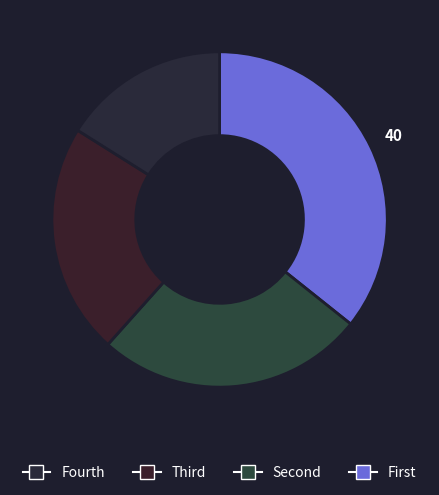

Count the number of slices in the pie.

4